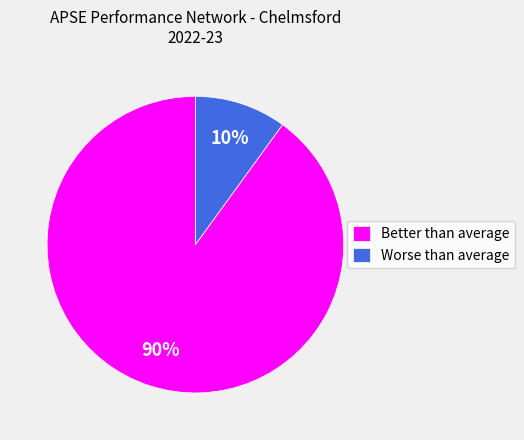

Is there a majority slice in this chart?

Yes